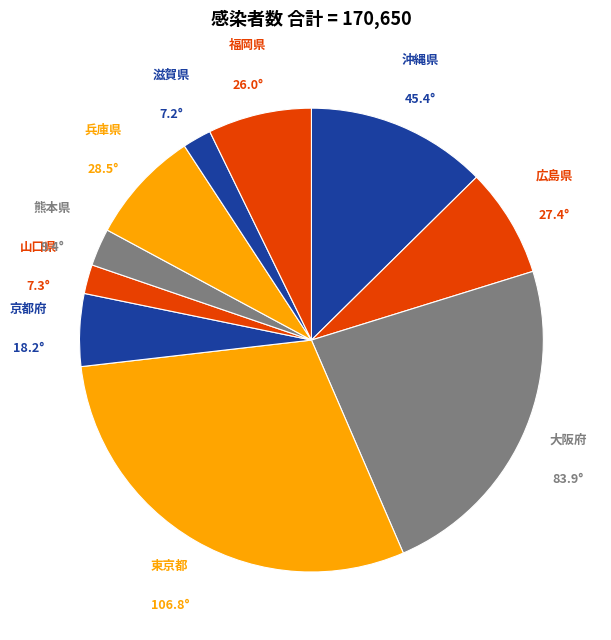

Which slice is the largest?

東京都